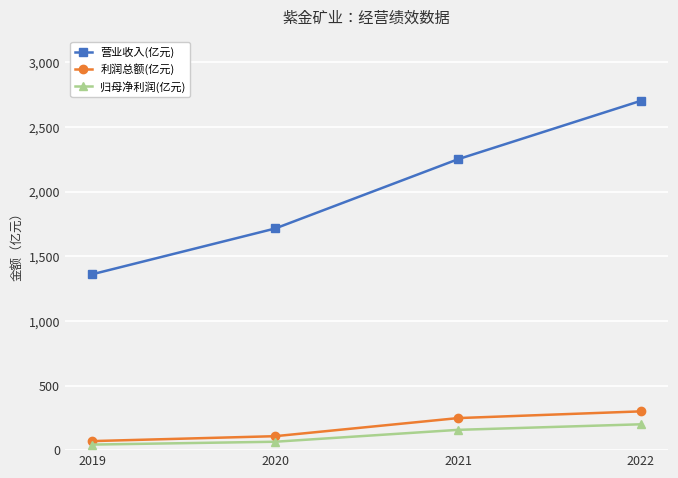

True or false: 营业收入(亿元) and 利润总额(亿元) intersect in this chart.

False